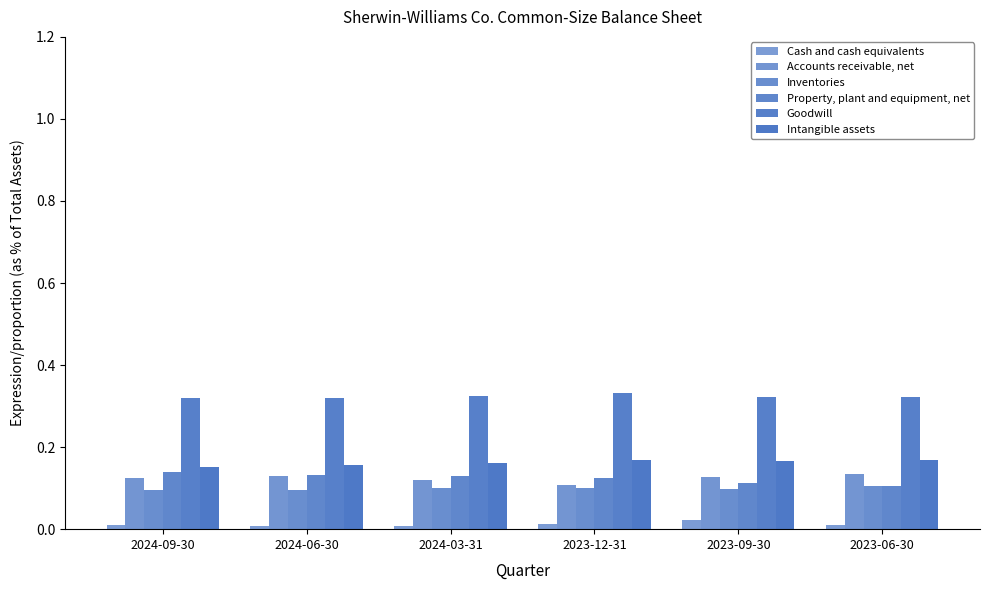

Is it true that Cash and cash equivalents equals 0.0 at 2024-03-31?

True